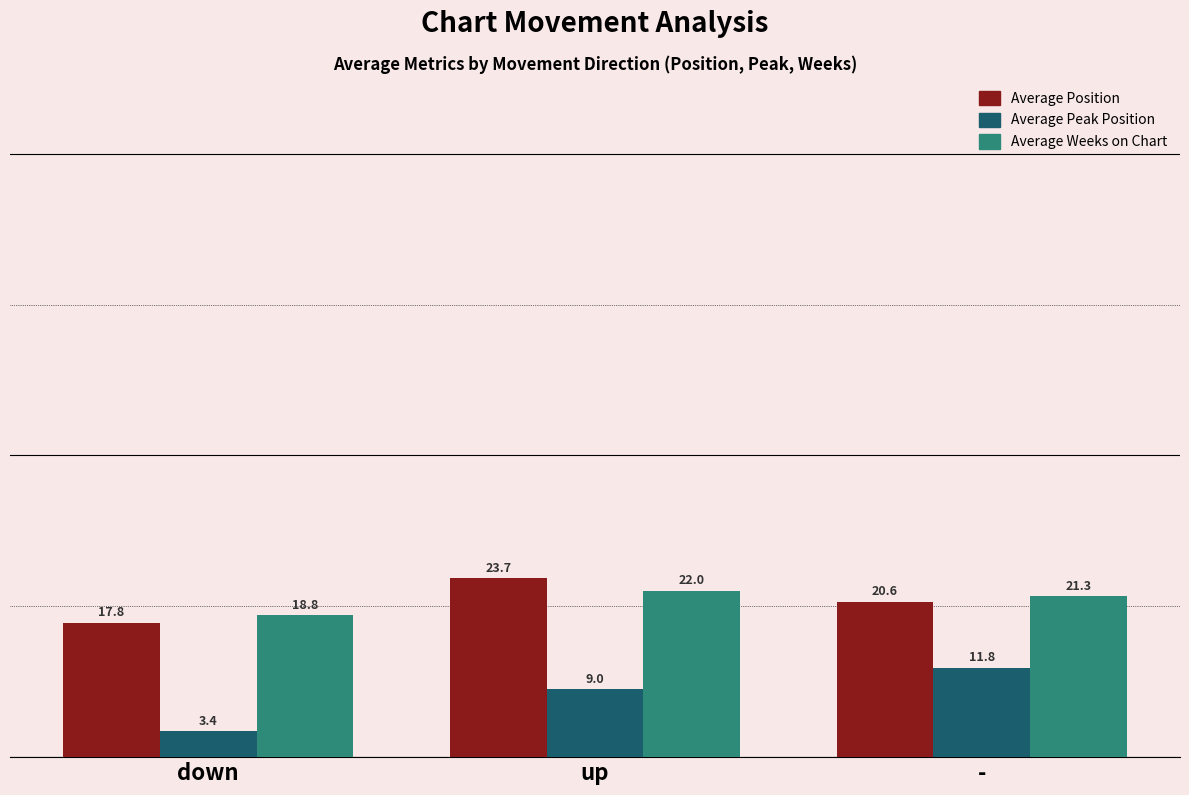

What is the difference between the maximum and minimum values in the Average Position series?

5.9